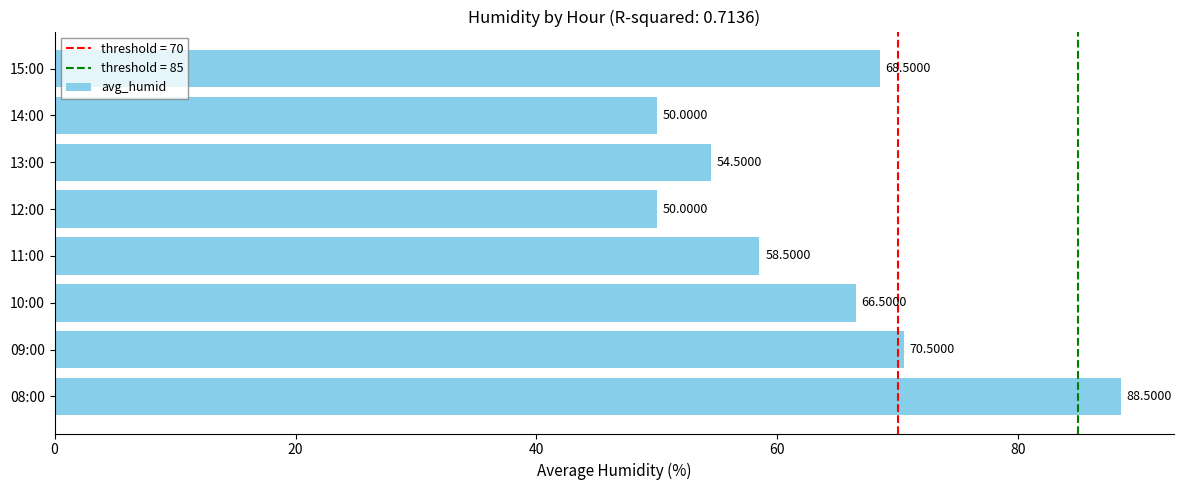

How many bars are there in total?

8